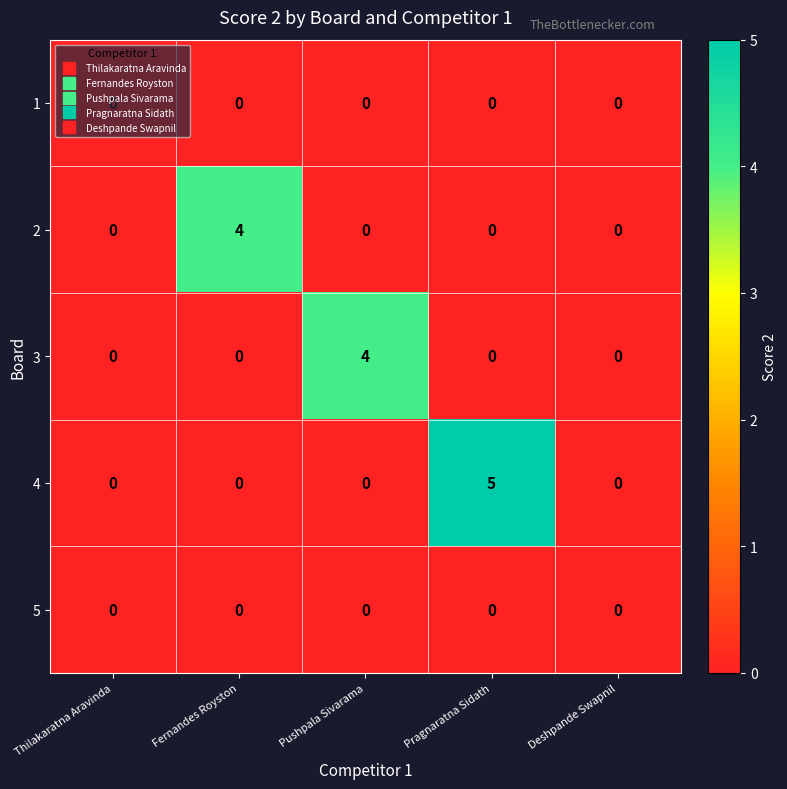

What is the difference between the highest and lowest values at Pragnaratna Sidath?

5